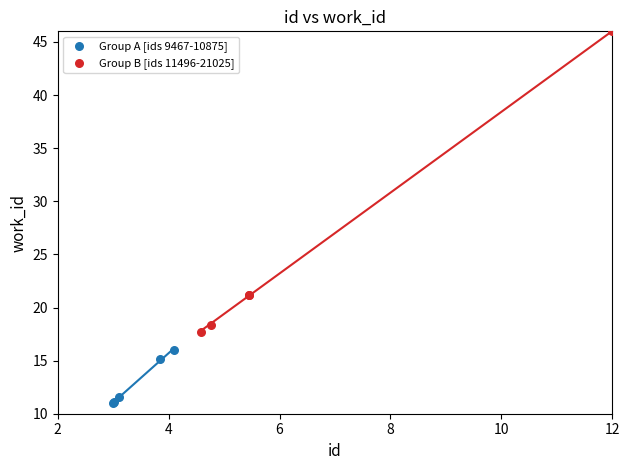

Which series has the largest Y range (max minus min)?

Group B [ids 11496-21025]